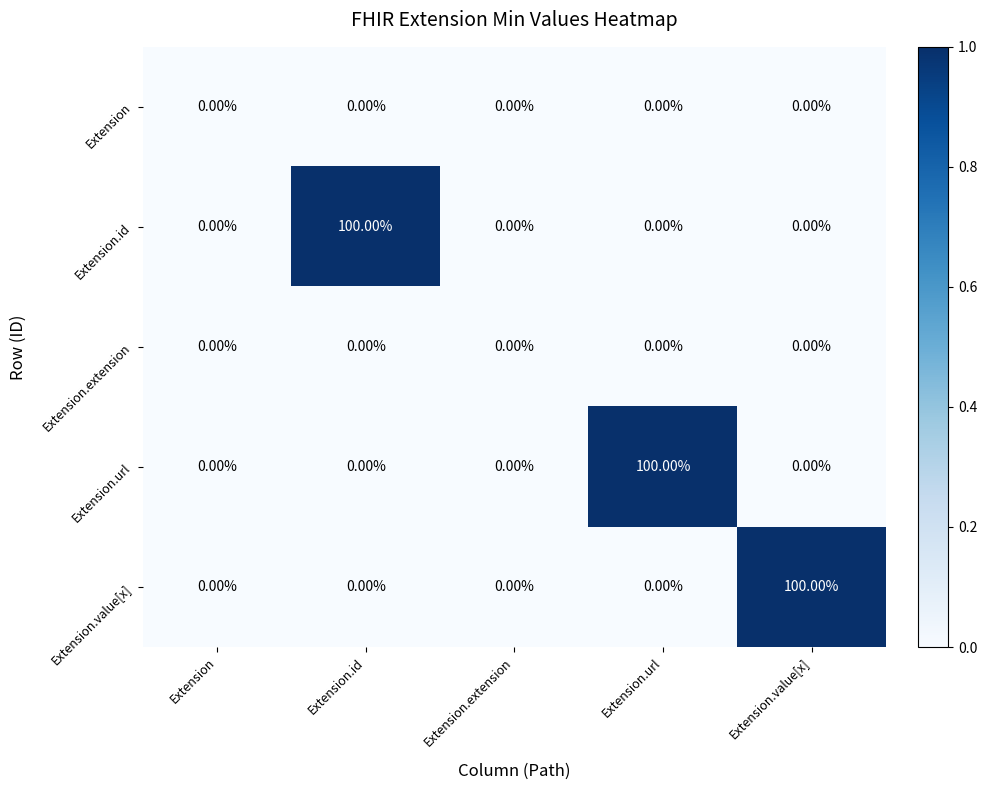

Is the value of Extension at Extension greater than the value of Extension.url at Extension.url?

No